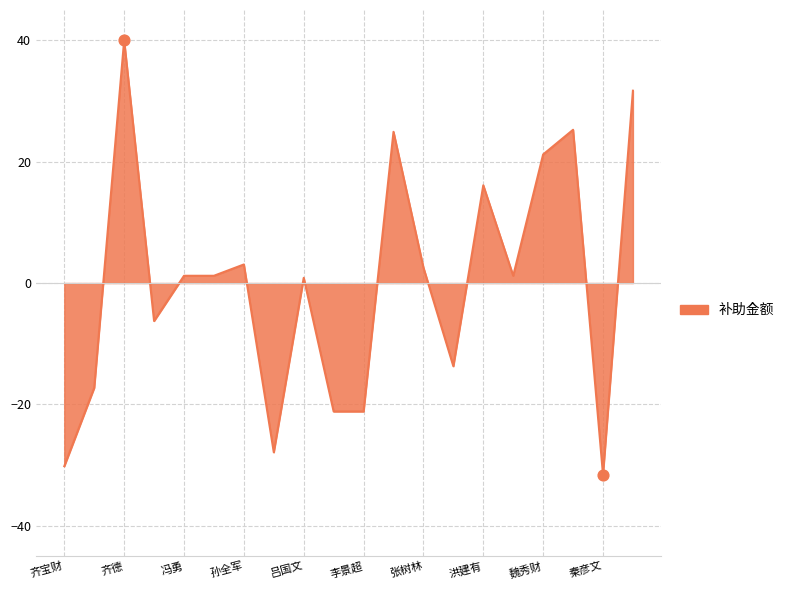

What is the maximum value shown in the chart?

40.0